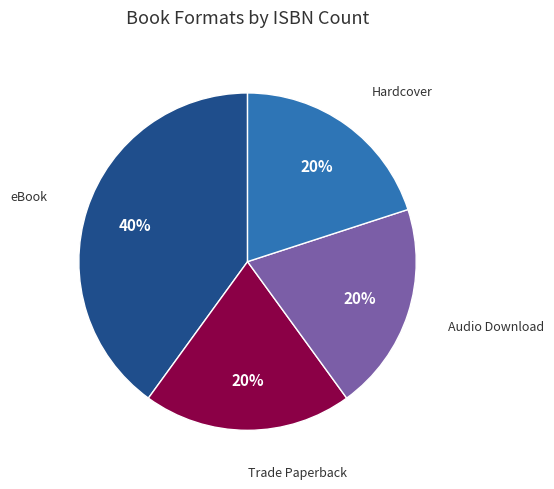

Which slice is the largest?

eBook